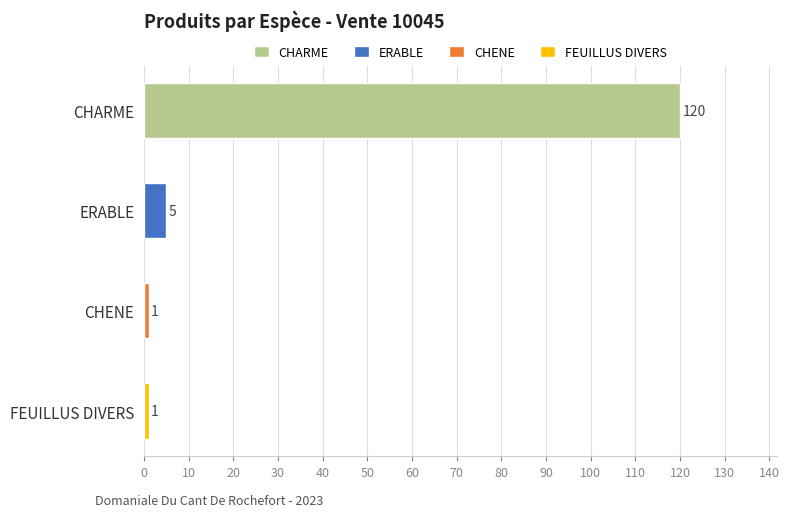

How many data points are less than 5?

2